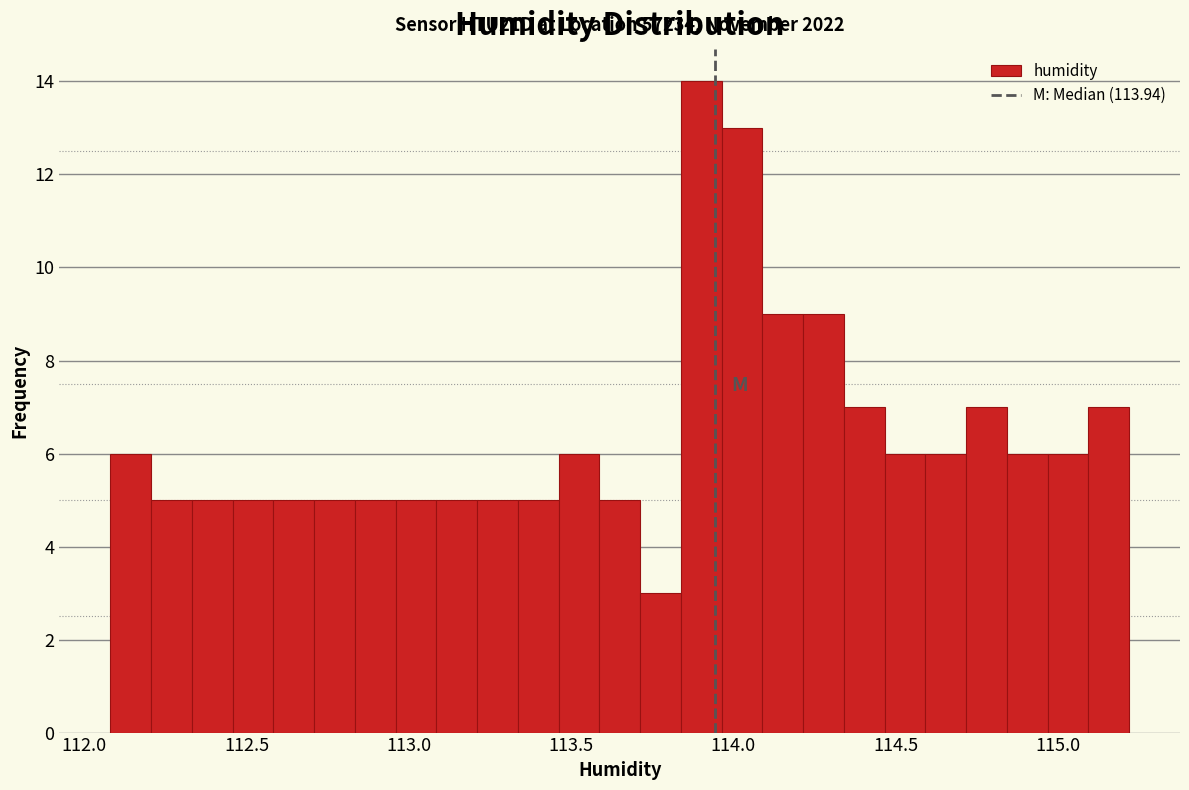

Around what value on the x-axis is the tallest bar? Give the approximate position of its centre, as read against the axis.

113.90